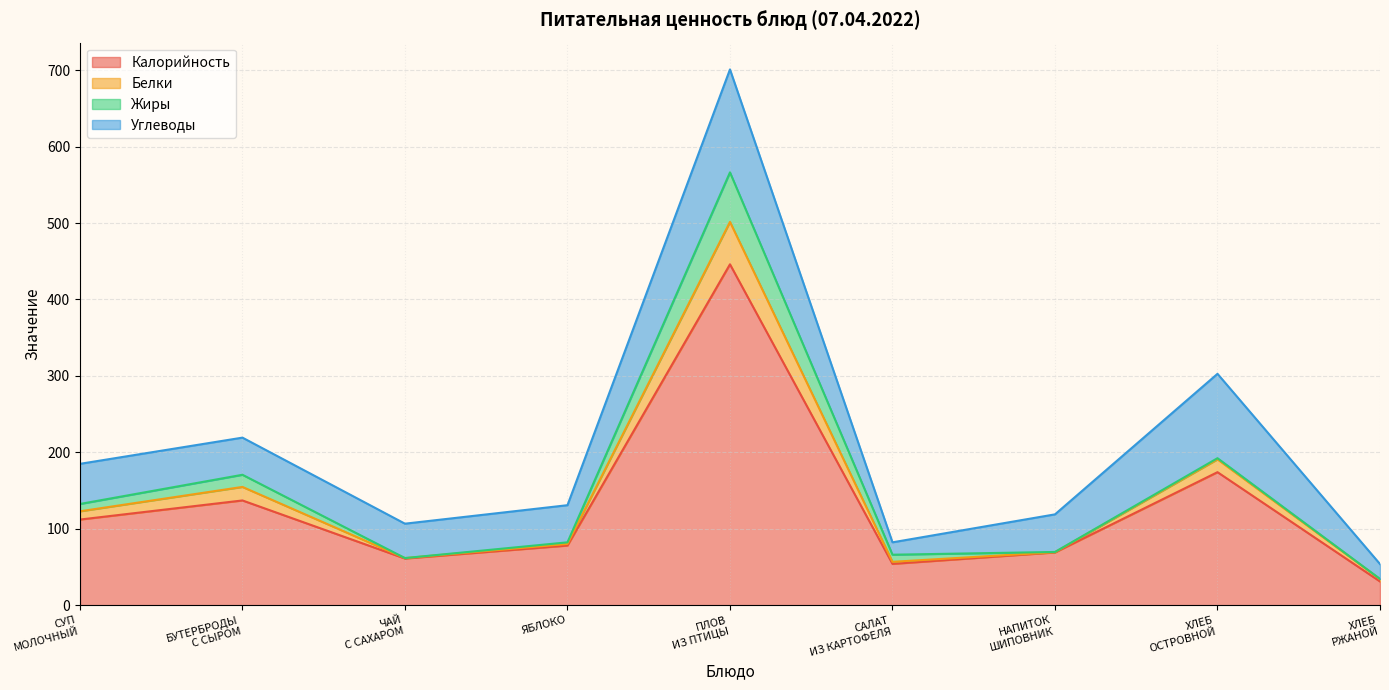

What is the highest value of the Калорийность series?

446.0